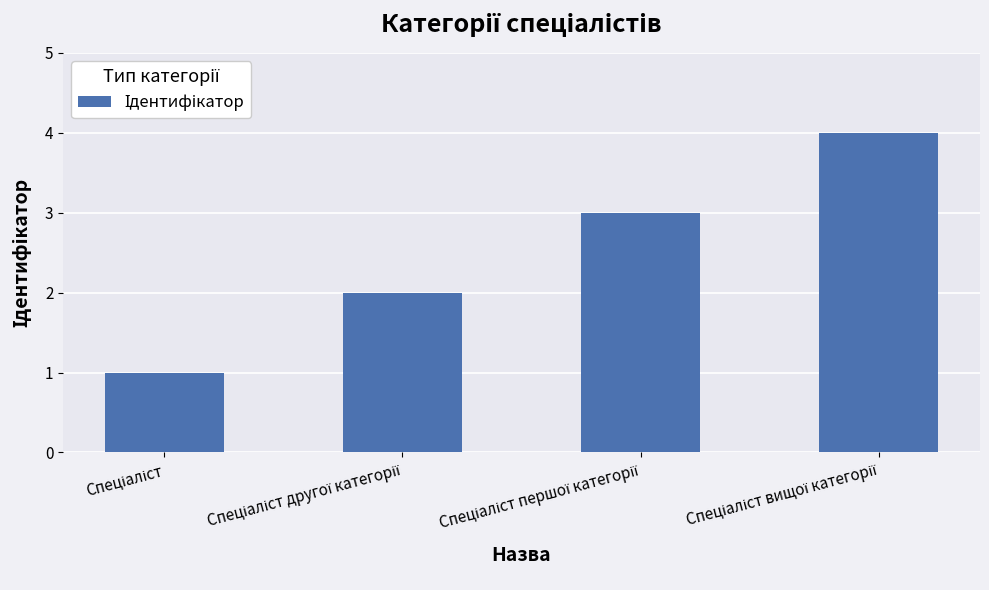

How many data points are less than 3?

2